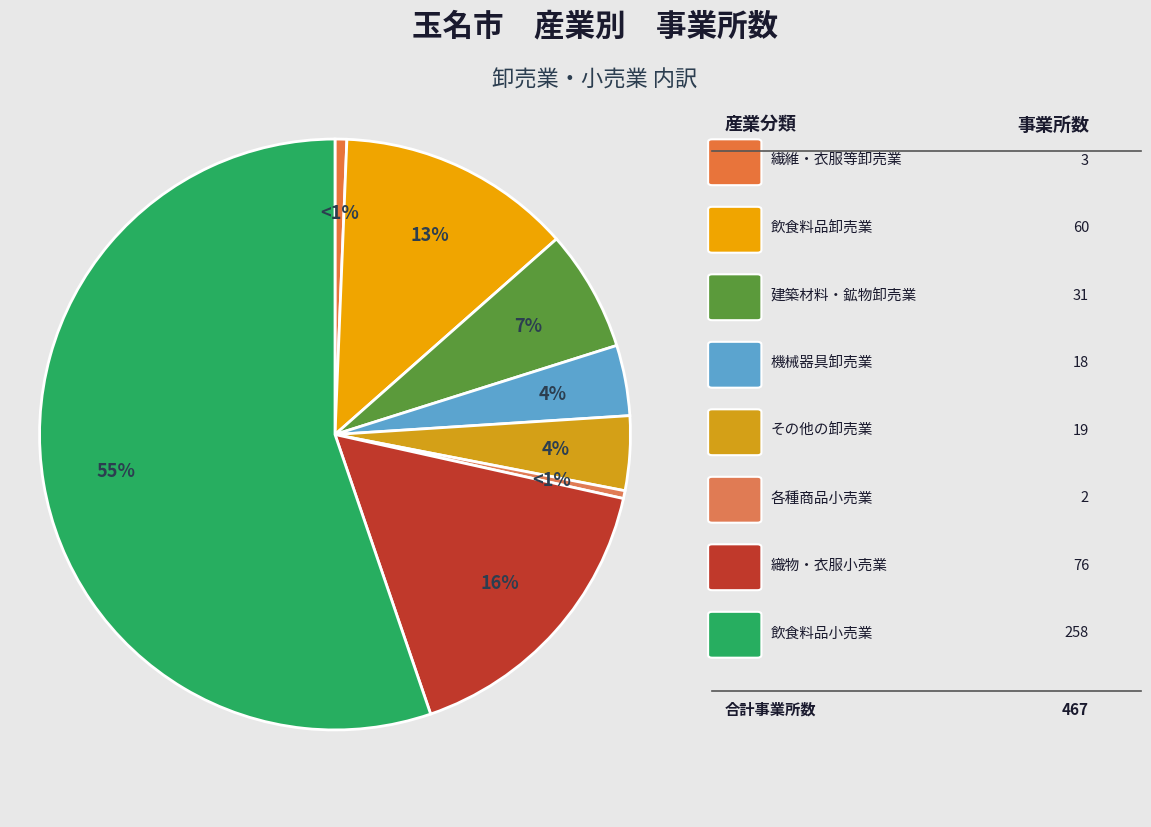

Does 小売業 represent more than half of the total?

Yes